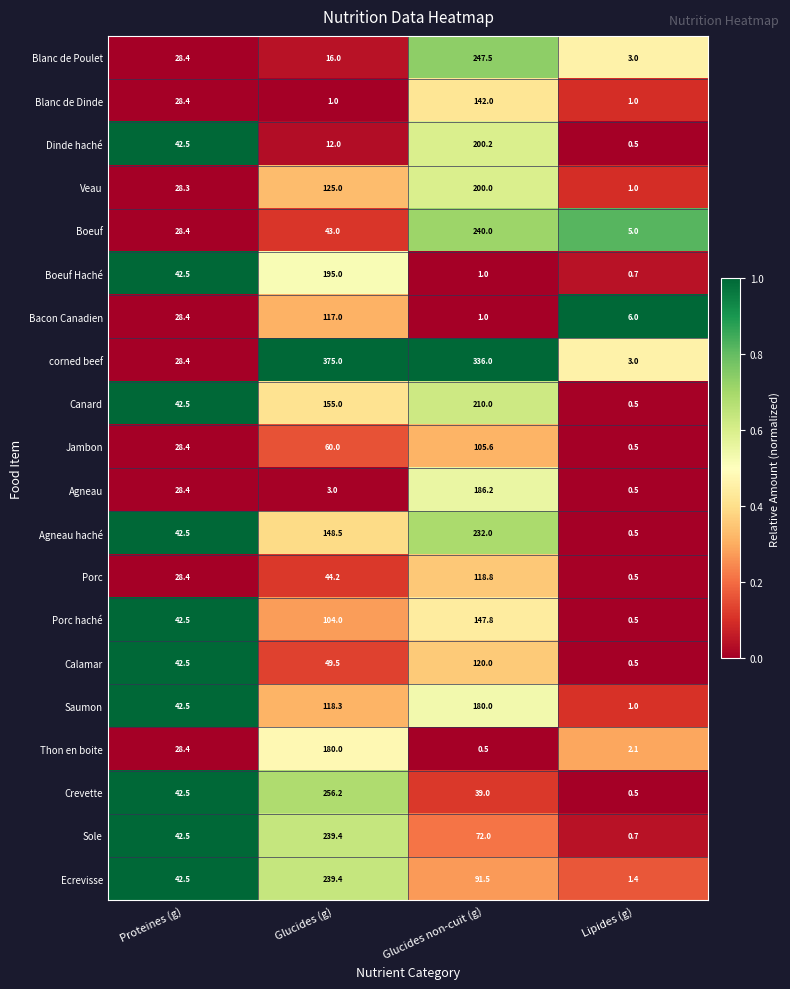

Which series has the widest spread of values?

corned beef